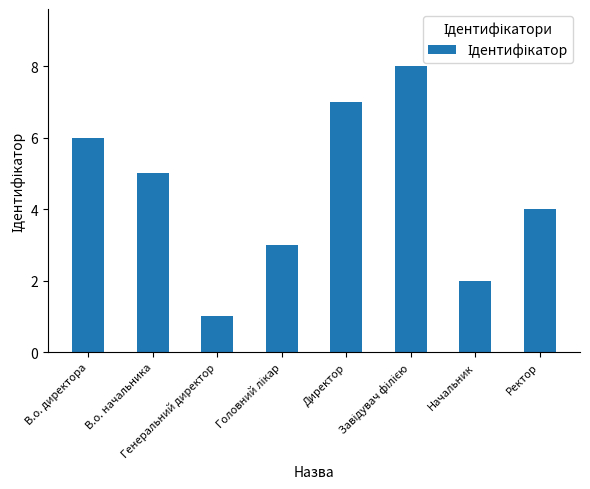

What is the difference between the maximum and minimum values?

7